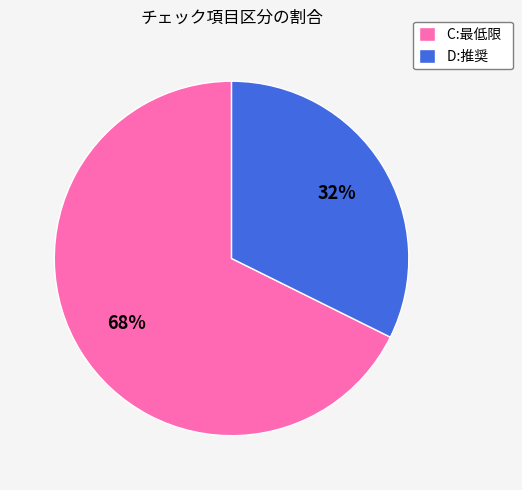

Is the sum of C:最低限 and D:推奨 greater than half?

Yes